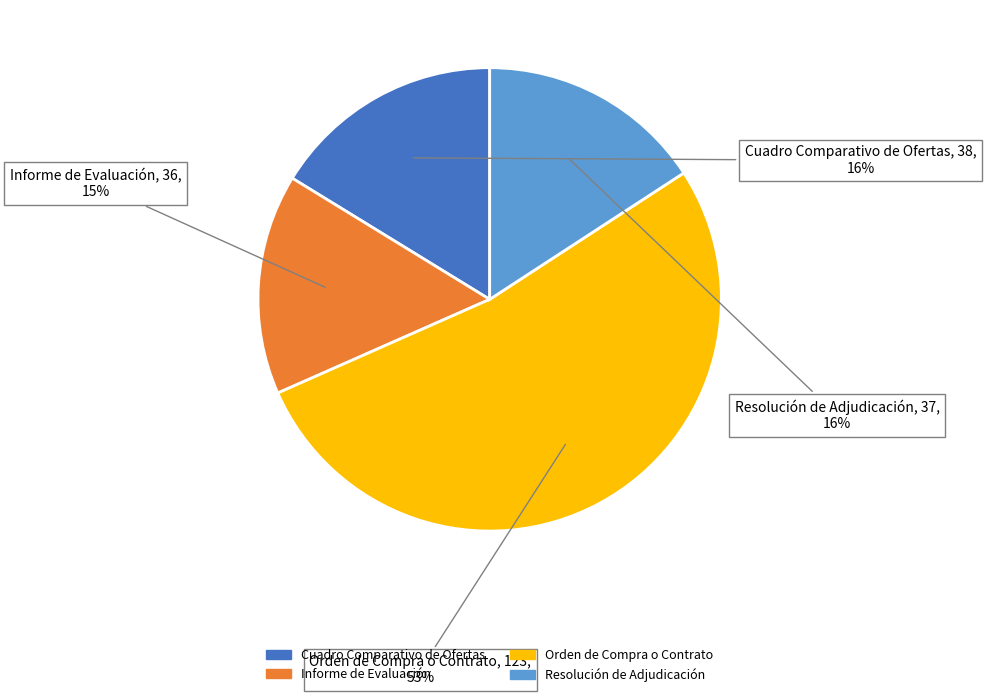

Which slice is the largest?

Orden de Compra o Contrato